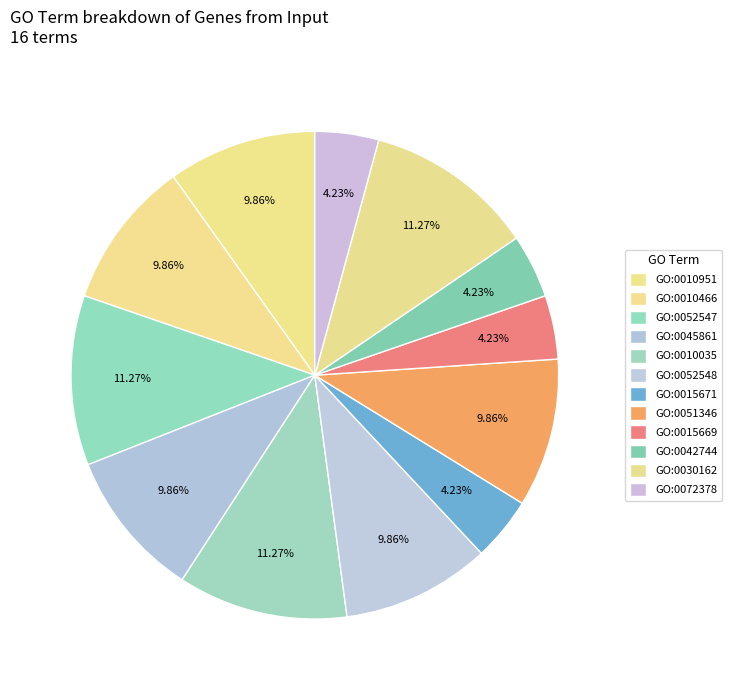

What is the change in value from GO:0051346 to GO:0030162?

+1